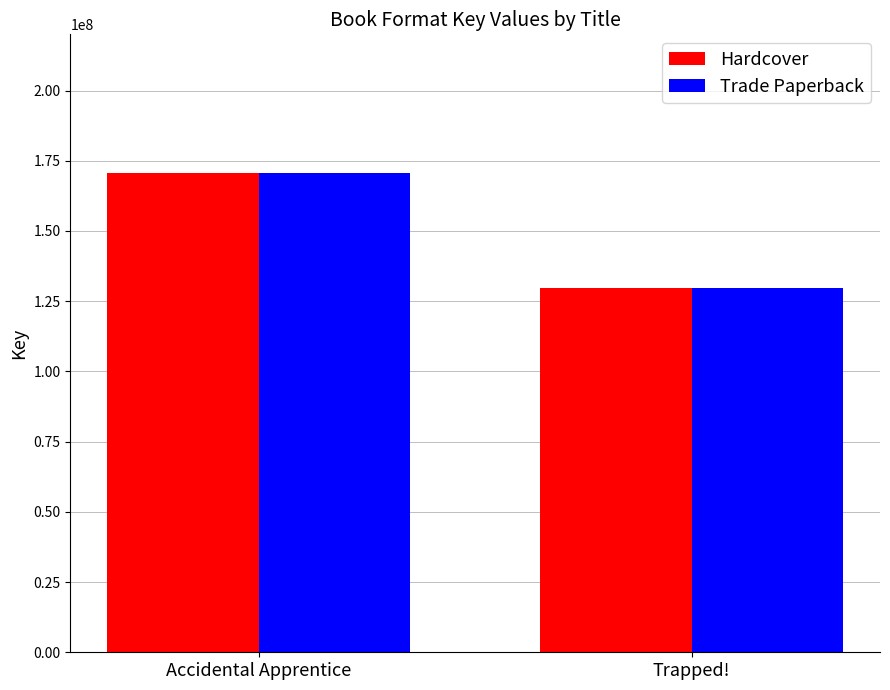

At which category does the chart reach its peak across all series?

Accidental Apprentice